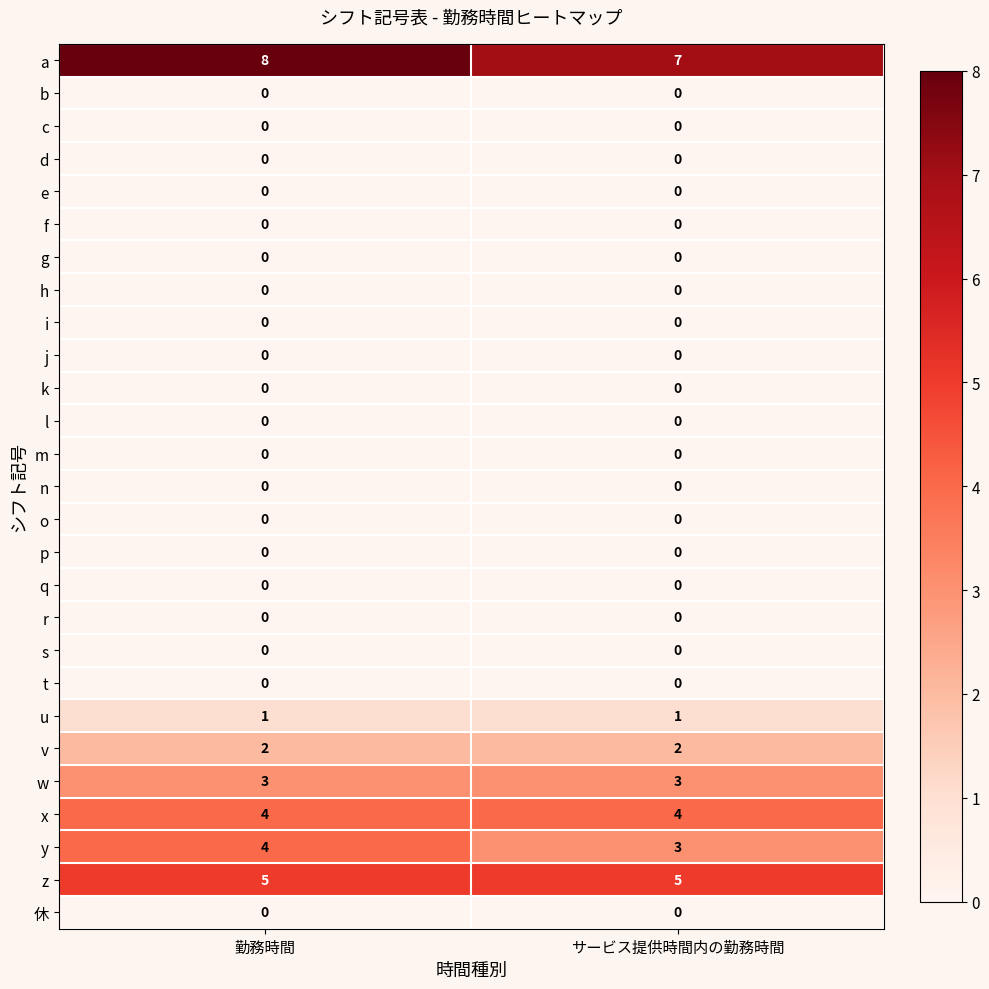

What is the maximum value shown in the chart?

8